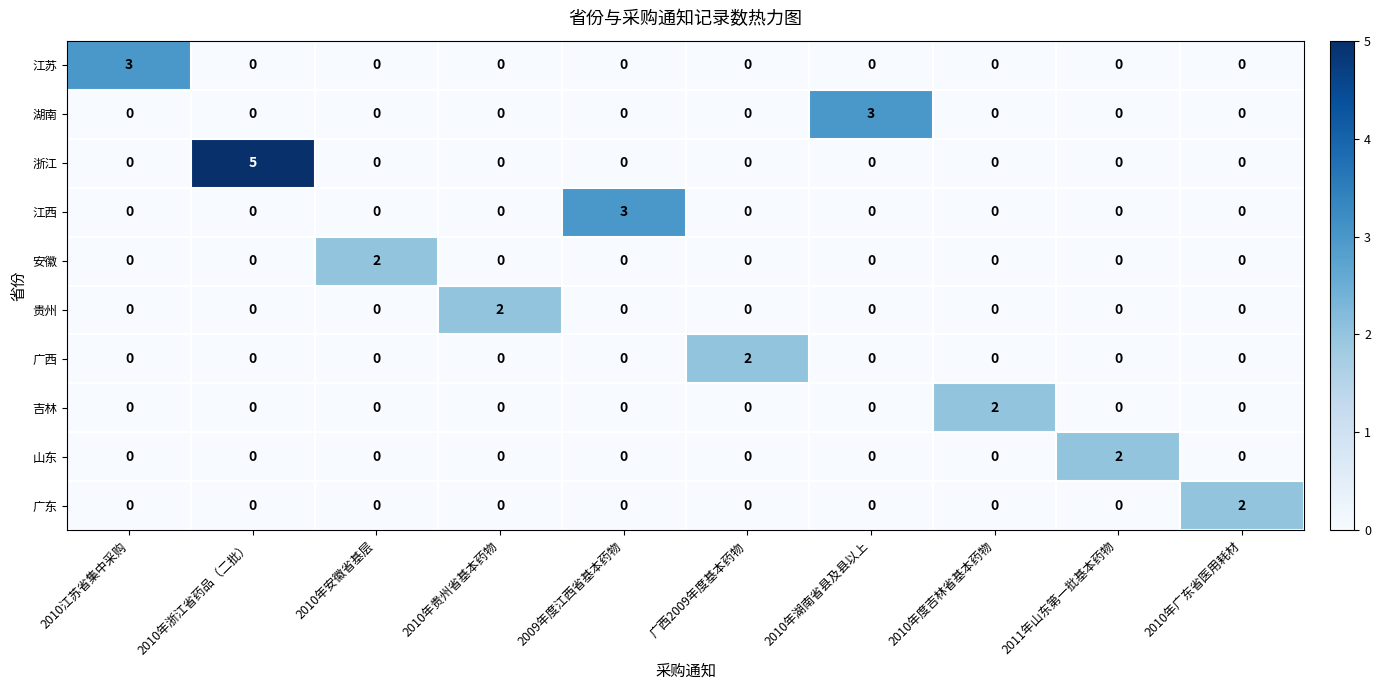

Which series has the largest range (max minus min)?

浙江